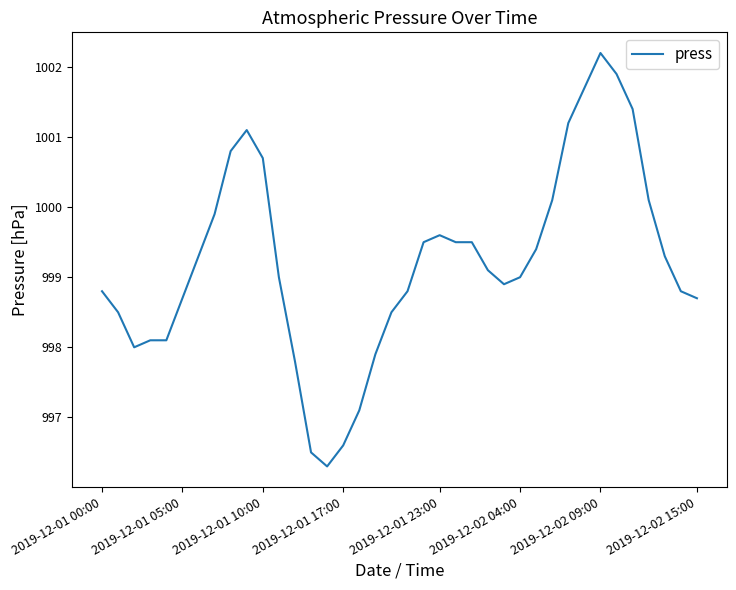

What is the minimum value shown in the chart?

996.3